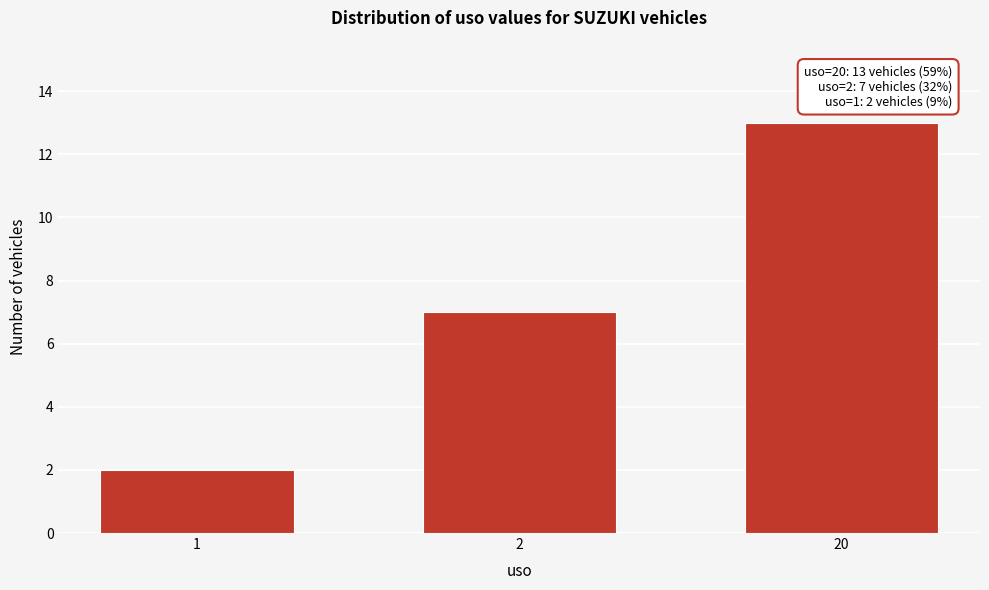

Reading left to right, list all the values displayed in this chart.

2	7	13